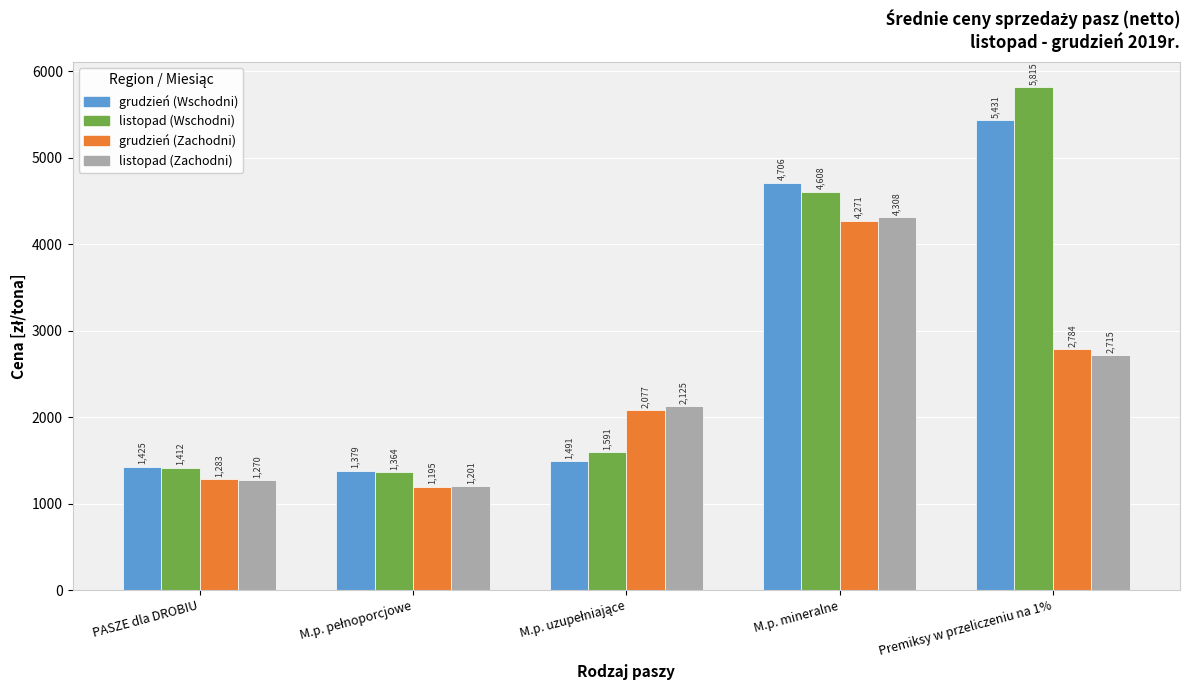

At which category is the sum across all series the highest?

M.p. mineralne